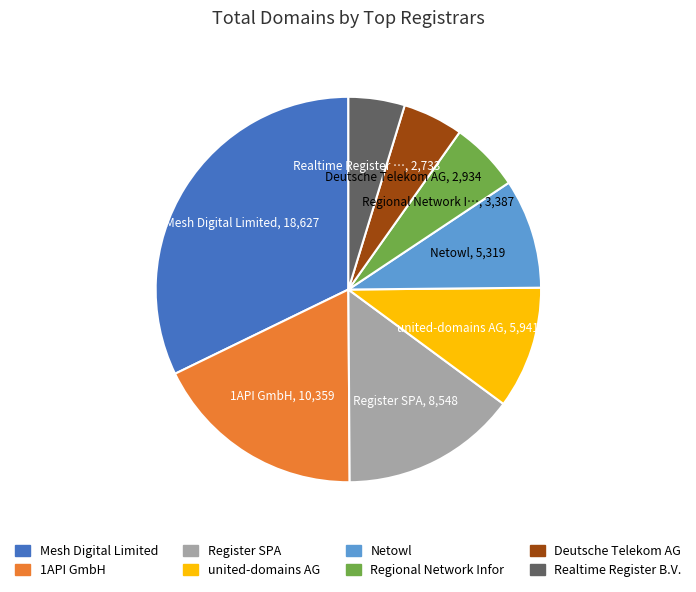

Is there a majority slice in this chart?

No